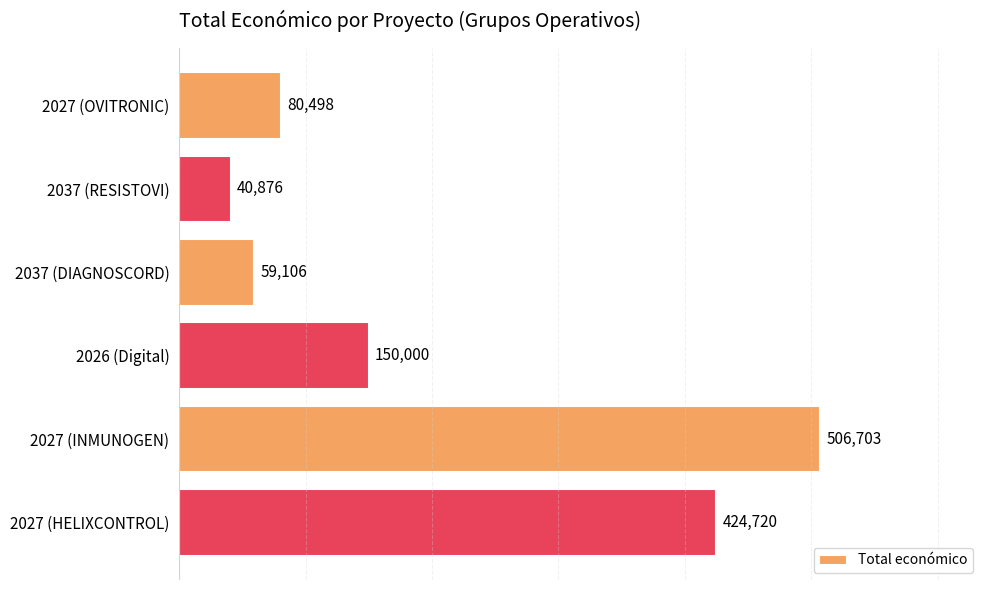

What is the greatest value displayed?

506703